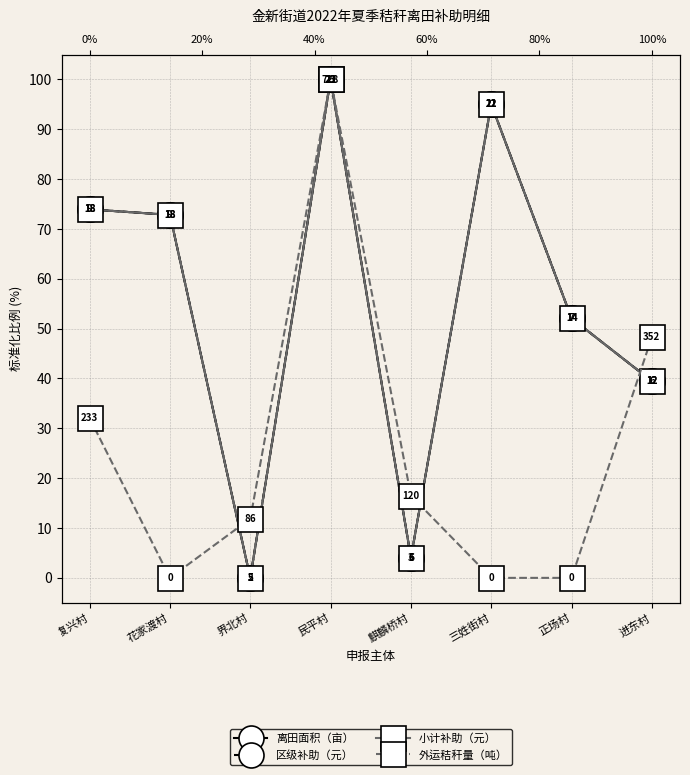

At 三姓街村, list the series in order from smallest to largest.

外运秸秆量（吨）, 离田面积（亩）, 区级补助（元）, 小计补助（元）